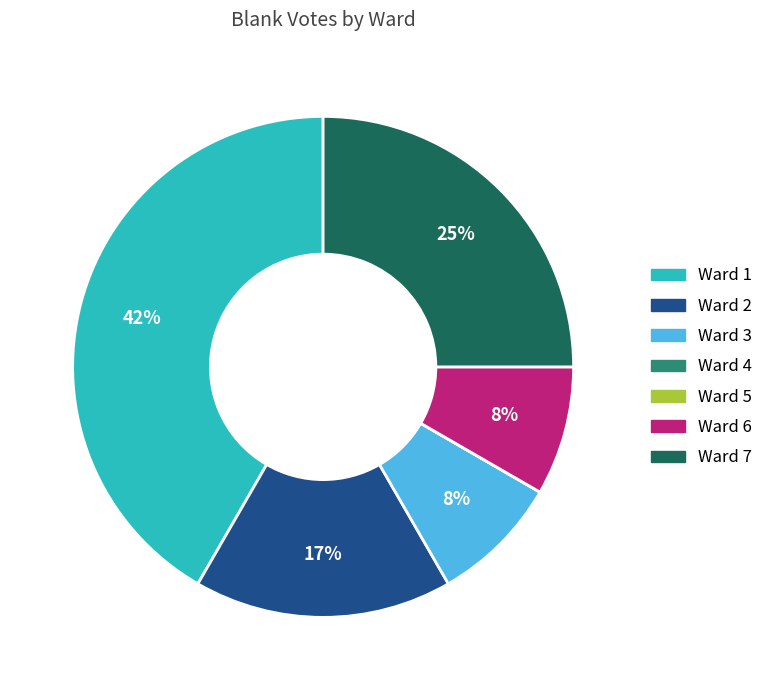

To the nearest percent, what is the combined percentage of Ward 1 and Ward 6?

50%